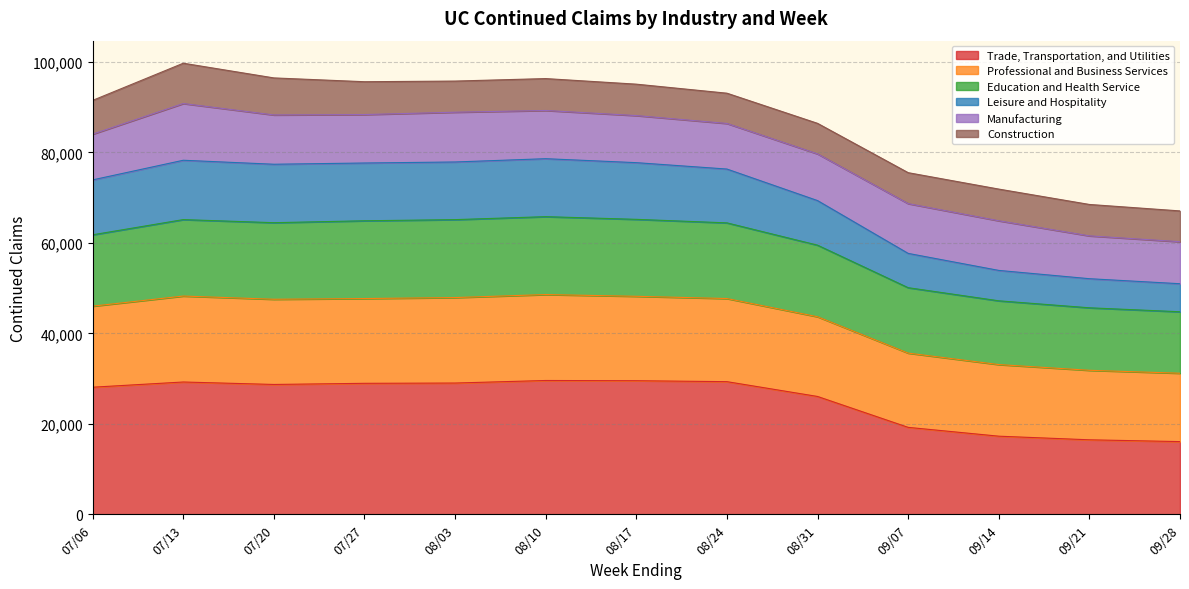

What is the highest value of the Trade, Transportation, and Utilities series?

29573